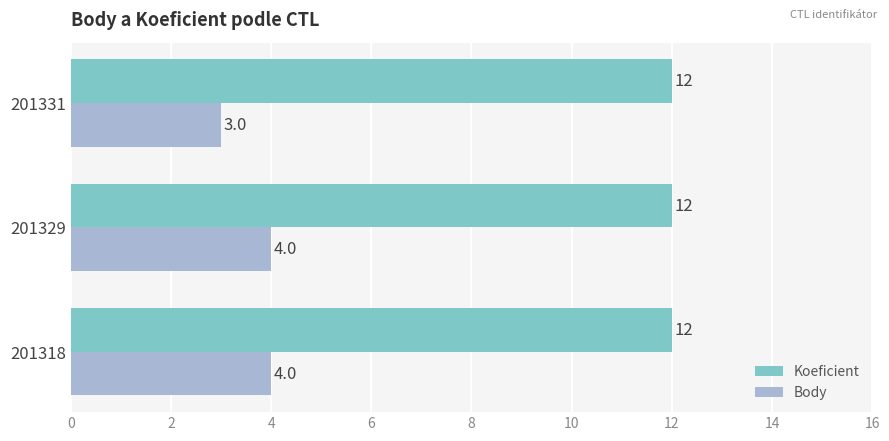

Which series has the largest total across all categories?

Koeficient